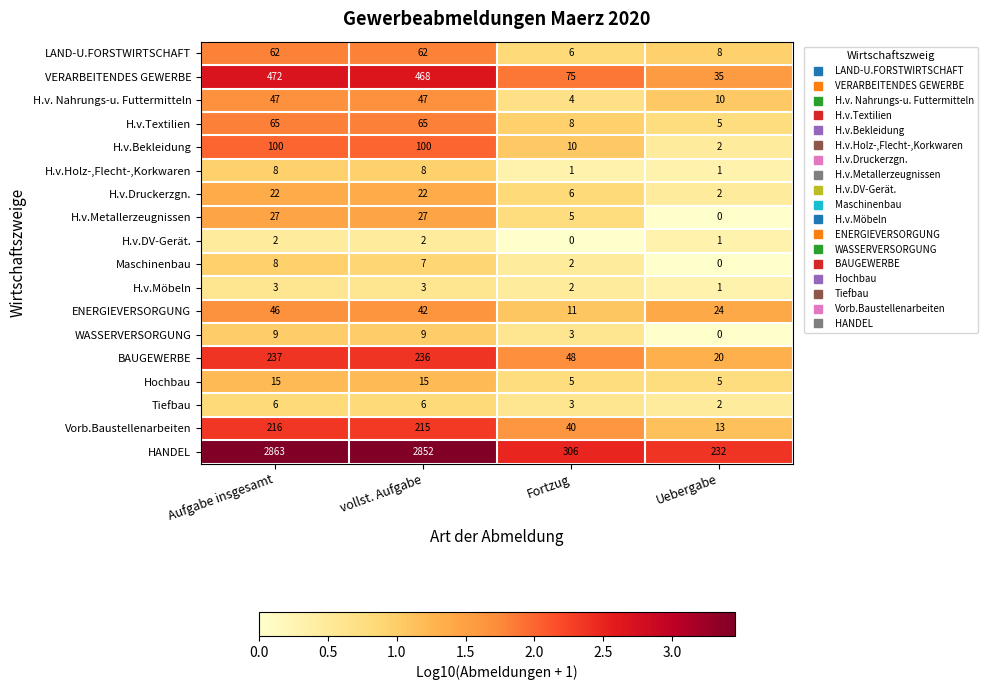

What is the difference between the maximum and minimum values in the Maschinenbau series?

8